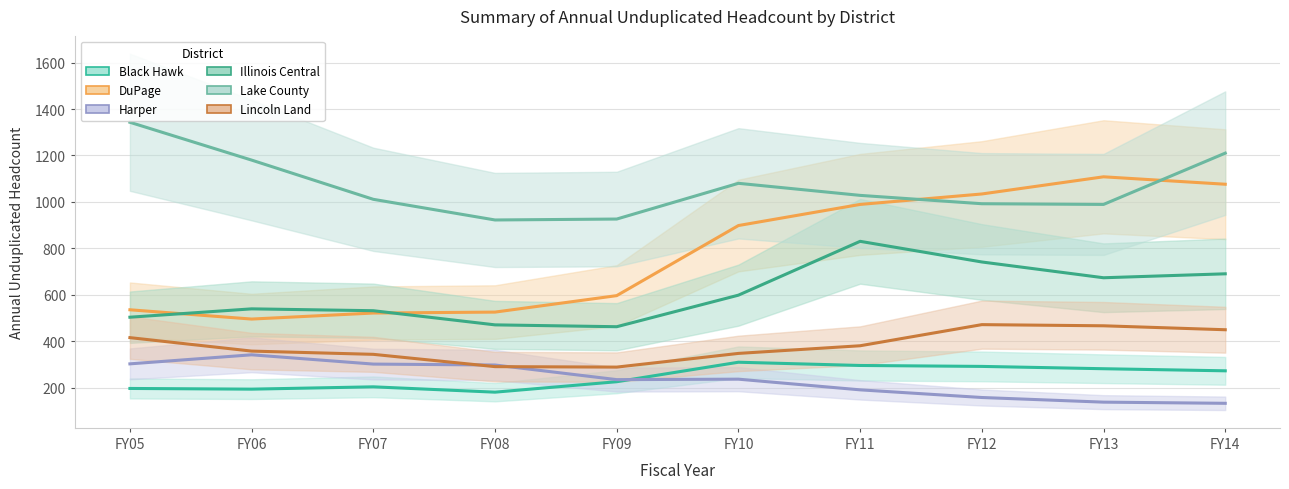

Is it true that Black Hawk equals 138 at FY13?

False